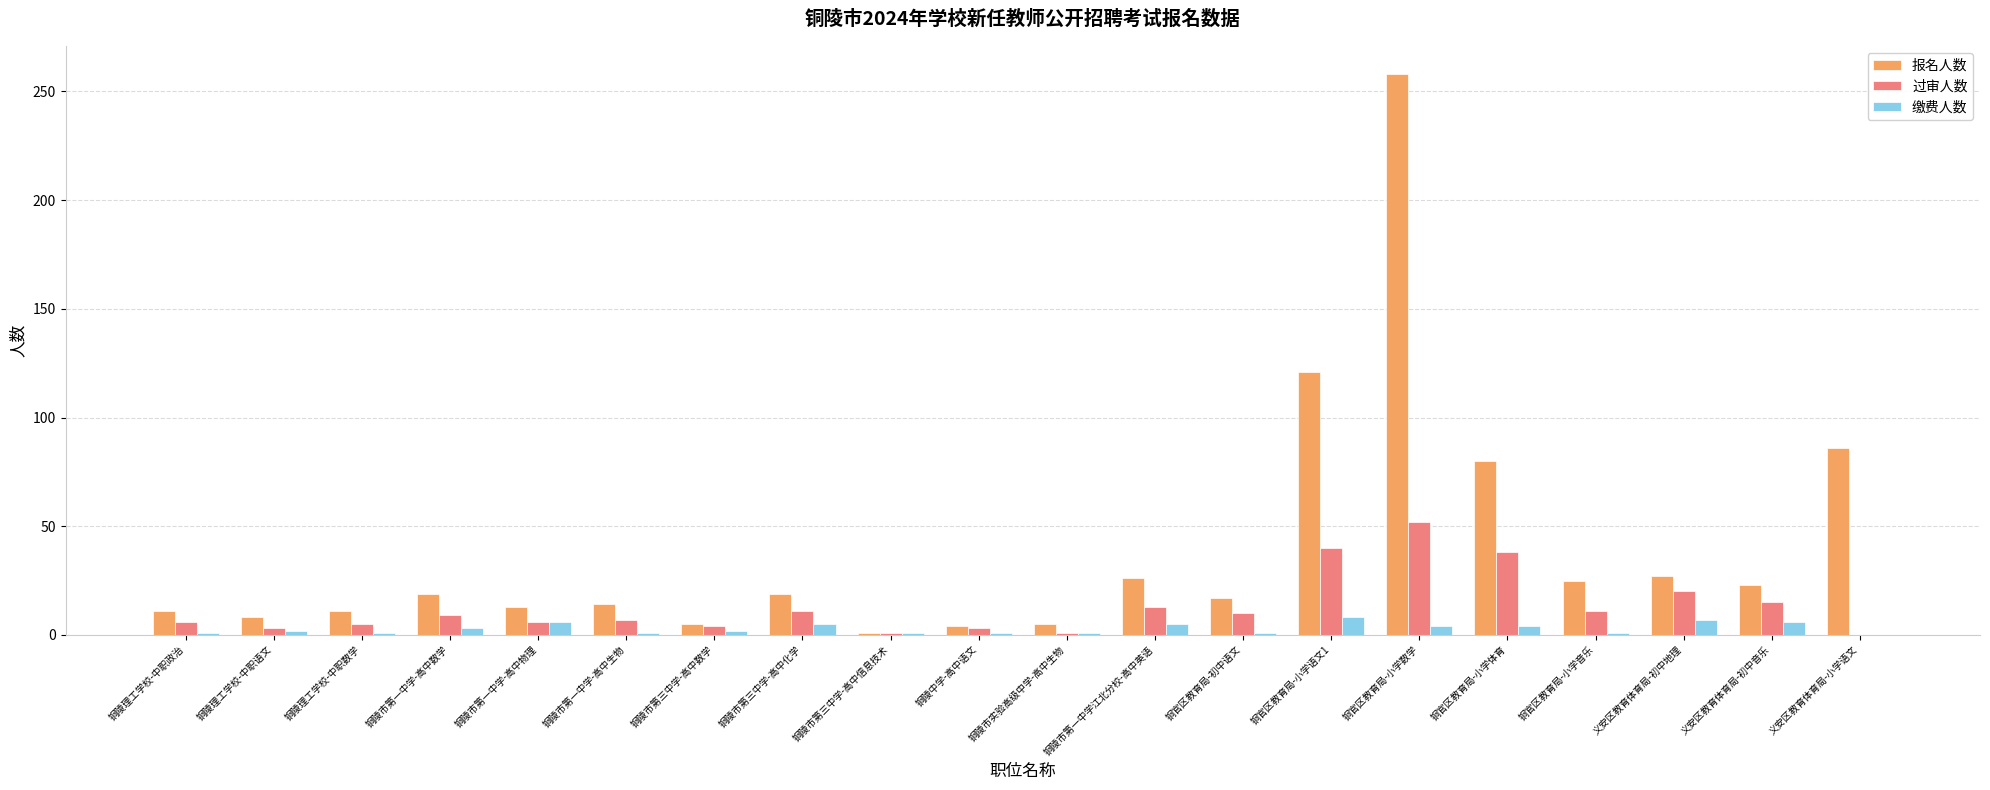

Is it true that 过审人数 equals 11 at 铜官区教育局-小学音乐?

True